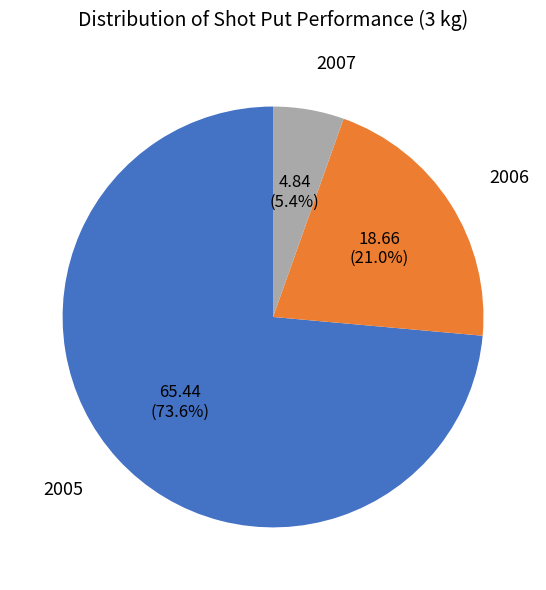

Is there any slice that represents more than half of the pie?

Yes